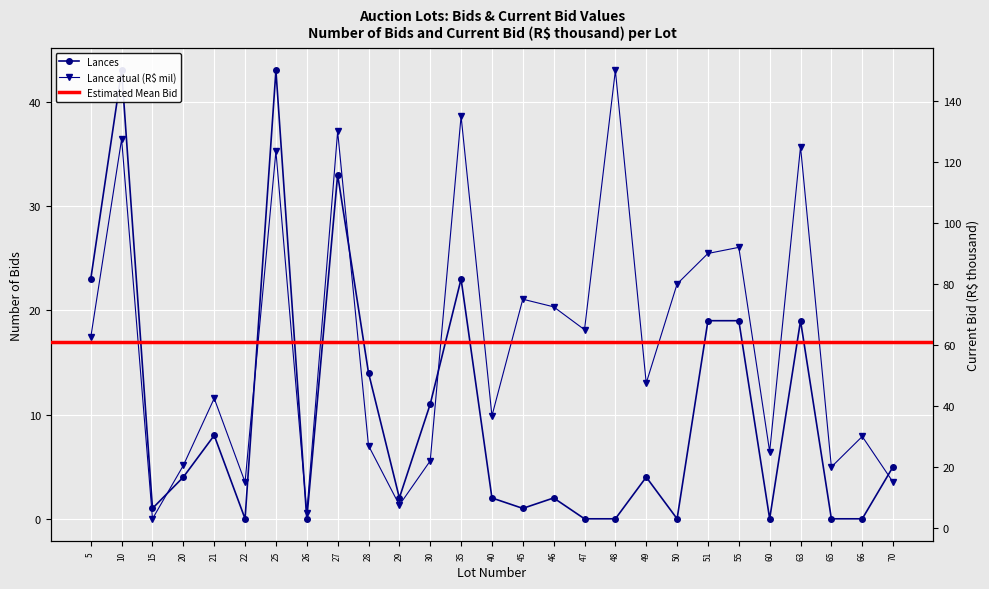

Between 10 and 25, which is larger?

10